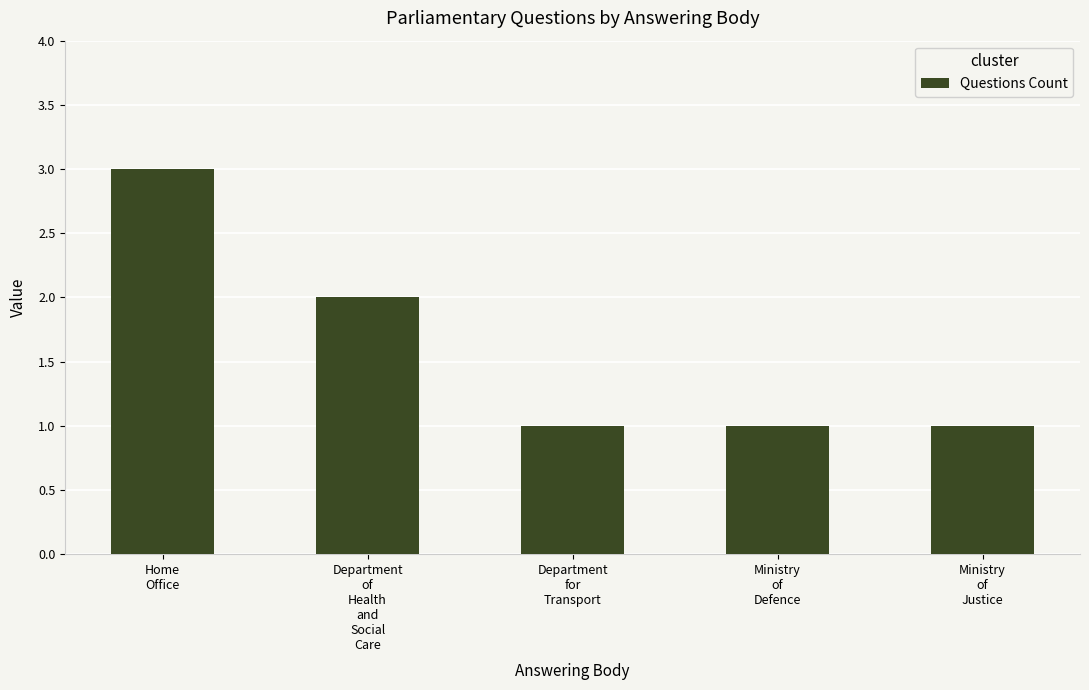

At which category does the chart reach its peak across all series?

Home
Office